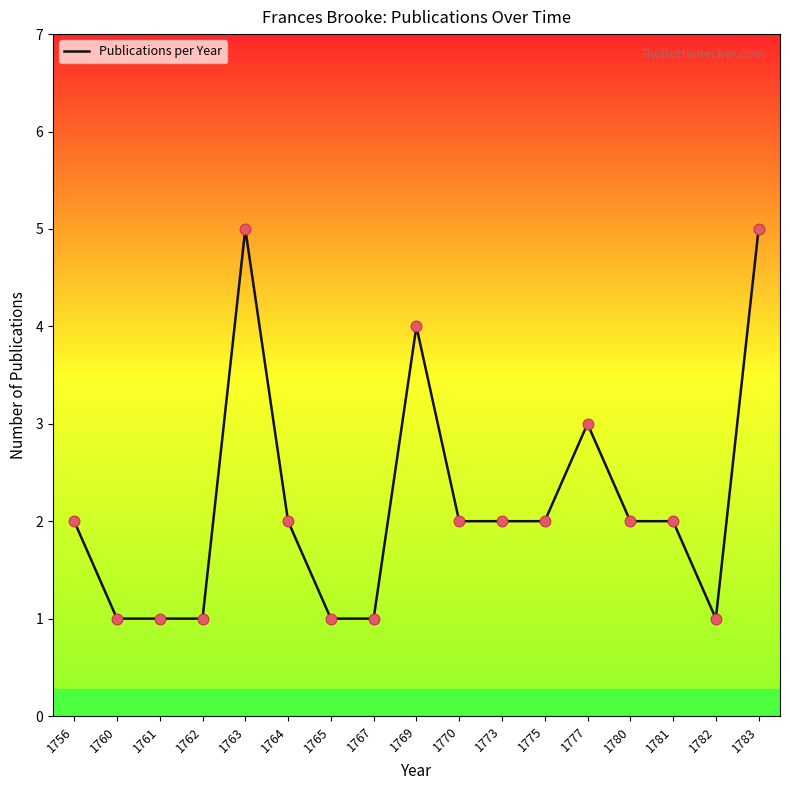

What is the ratio of the value at 1764 to the value at 1767?

2.0